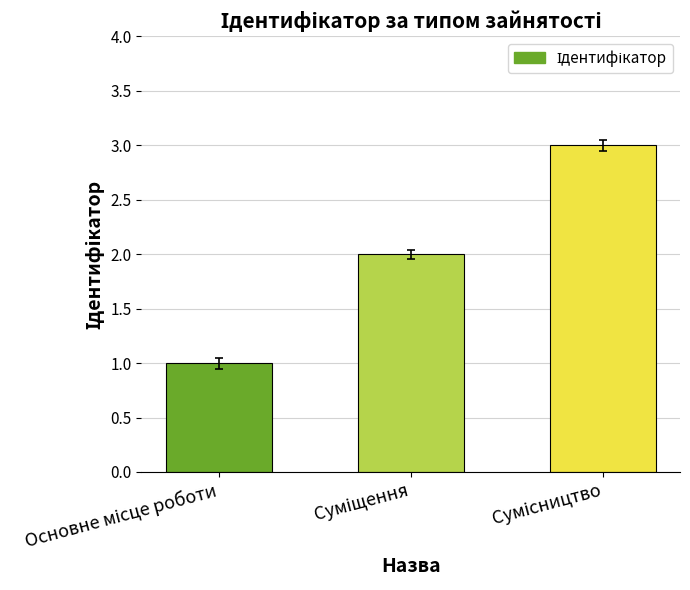

What is the sum of all values?

6